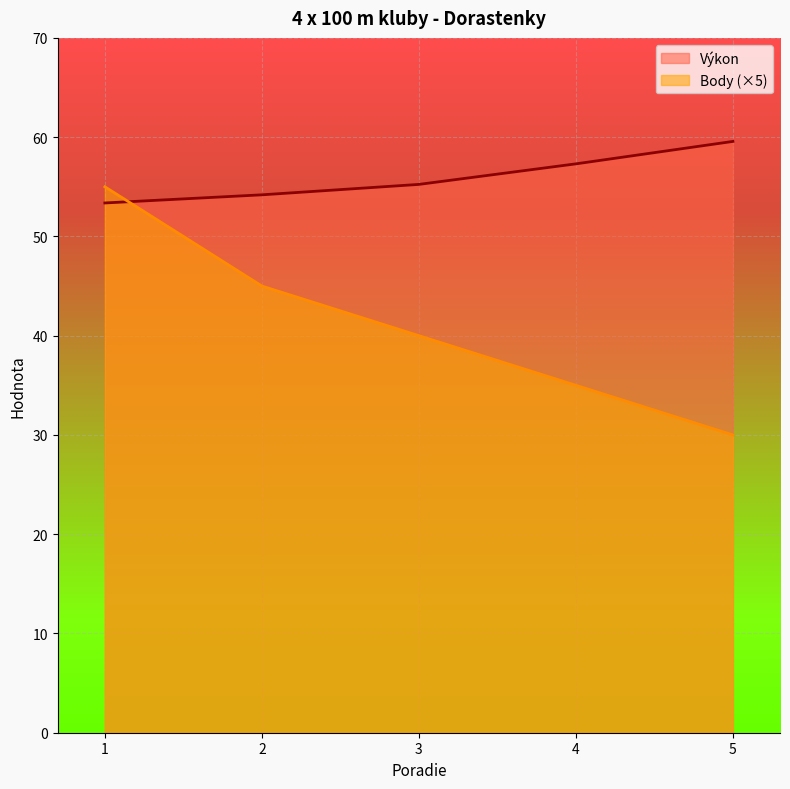

The value of Výkon at 3 is 38.5. True or false?

False